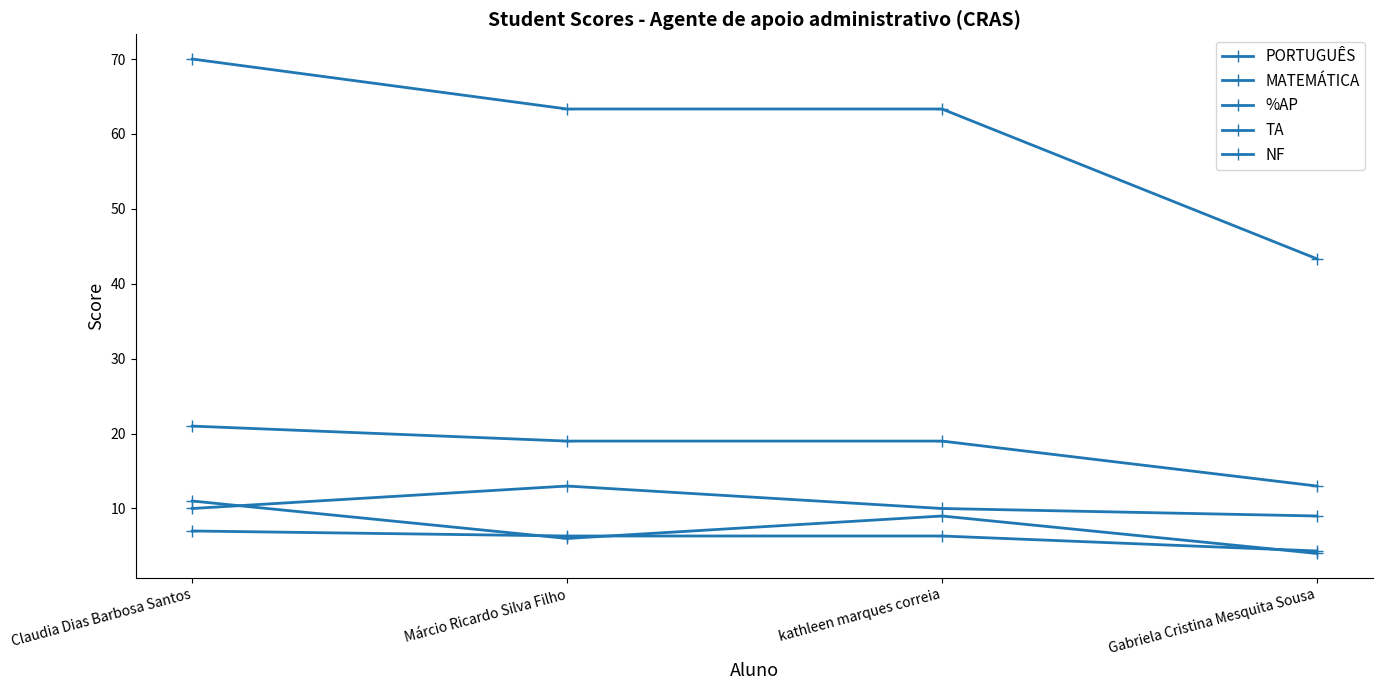

Is this an area chart (filled region under the line)?

No